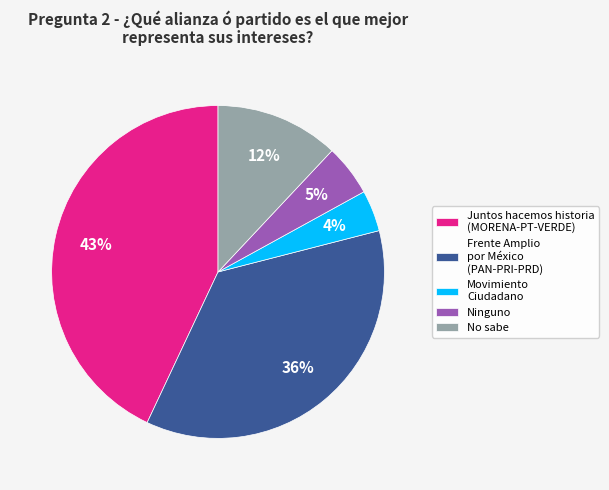

Is there any slice that represents more than half of the pie?

No